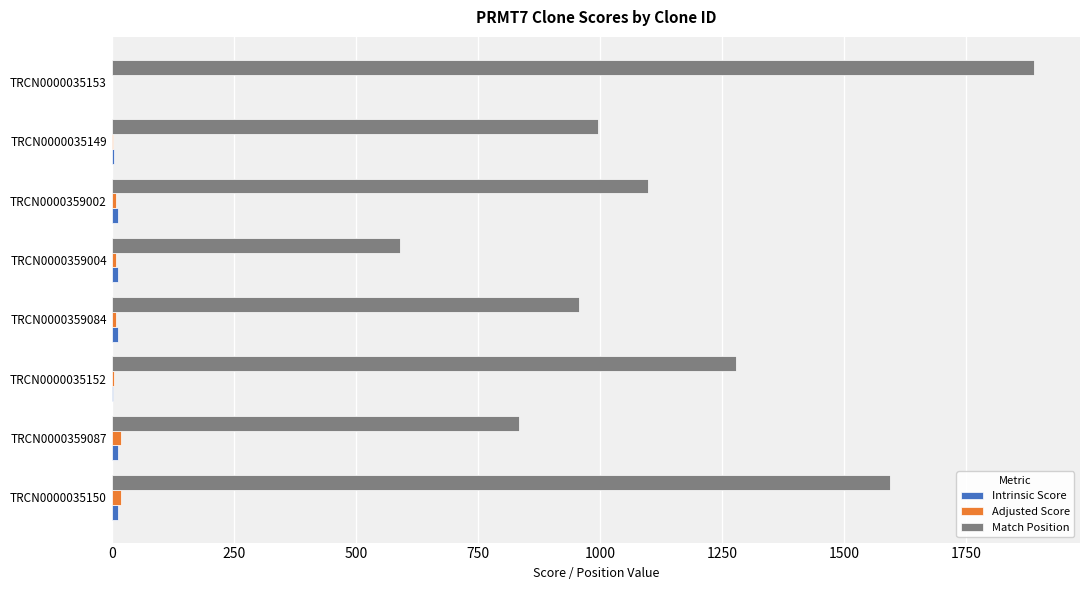

Is it true that Match Position equals 957.0 at TRCN0000359084?

True